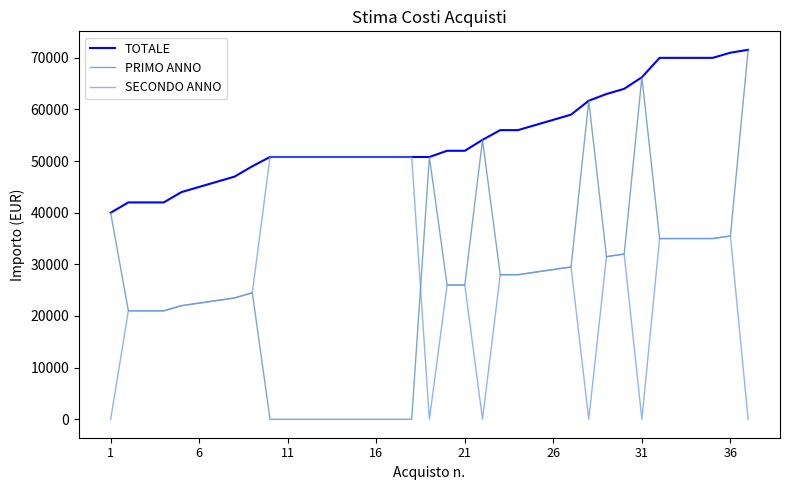

Which series has the largest range (max minus min)?

PRIMO ANNO